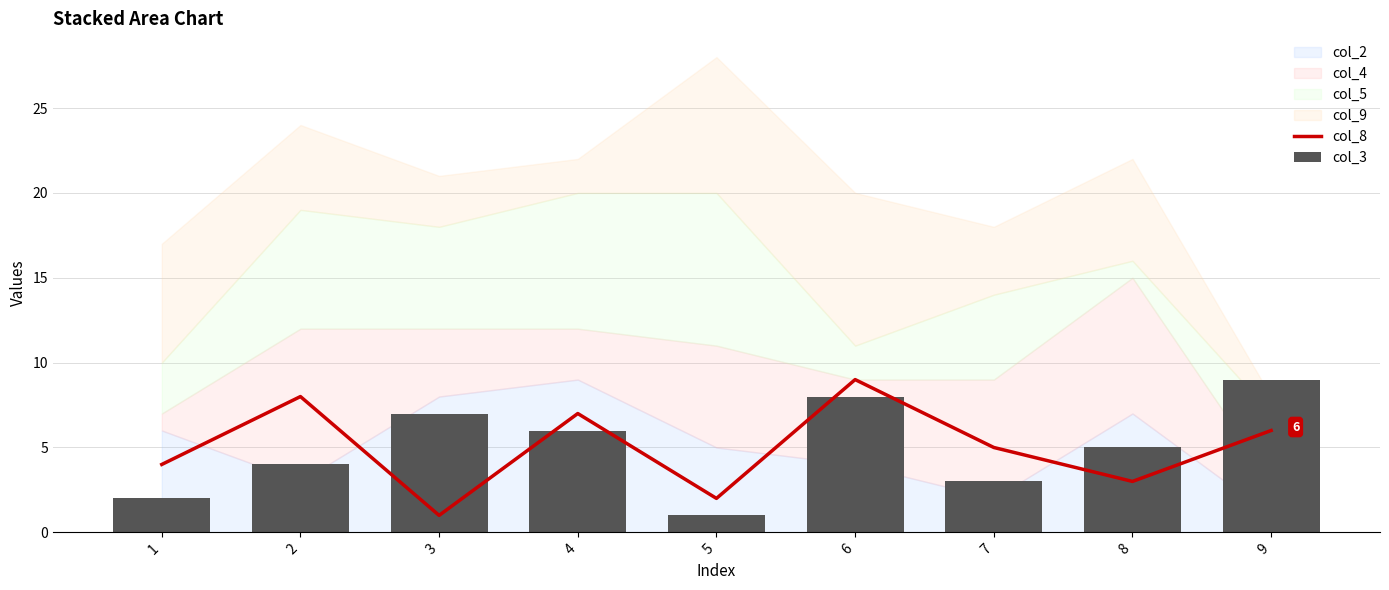

Which series has the largest total across all categories?

col_8